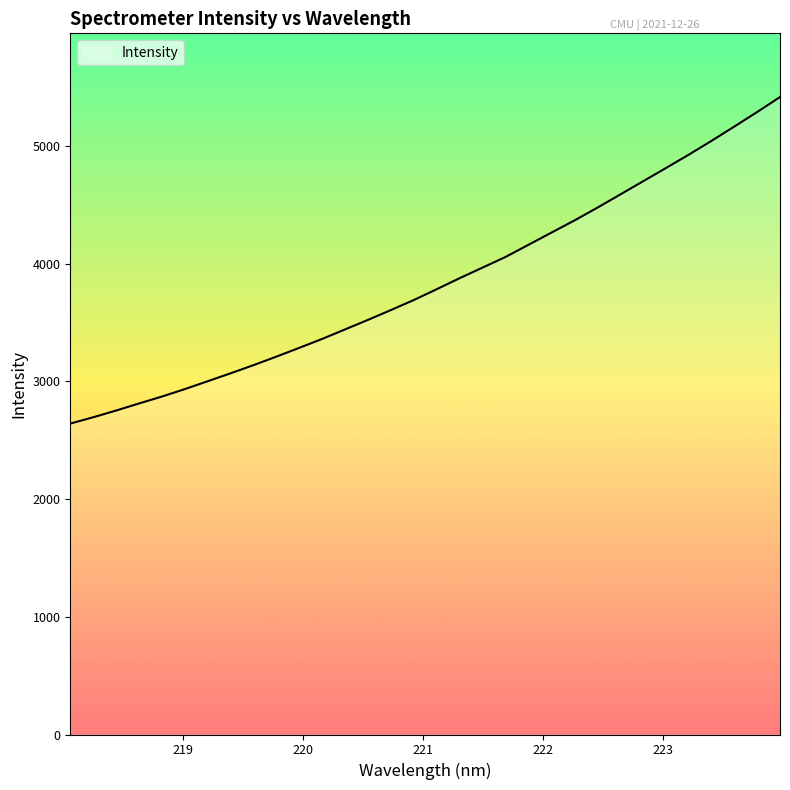

Reading left to right, list all the values displayed in this chart.

2640.7	2694.5	2751.6	2811.7	2870.5	2933.8	3000.9	3068.2	3137.6	3210.0	3284.7	3360.5	3441.4	3522.3	3605.6	3690.7	3782.7	3876.1	3965.9	4056.0	4159.1	4262.2	4364.8	4472.9	4585.0	4697.5	4810.0	4923.7	5041.8	5163.5	5287.3	5414.2